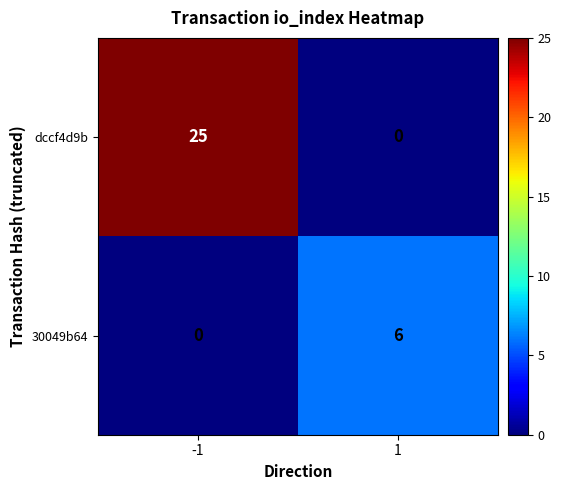

What value does the 30049b64 series have at 1?

6